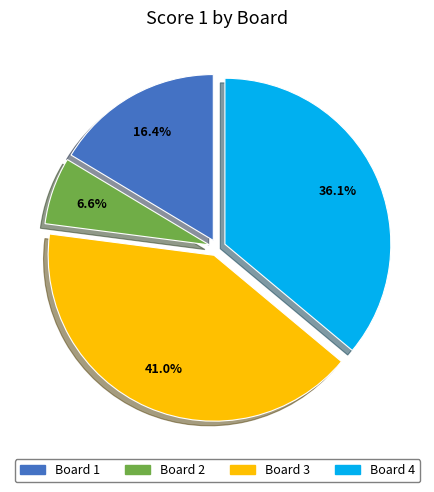

What is the total percentage of Board 2 and Board 1?

23.0%